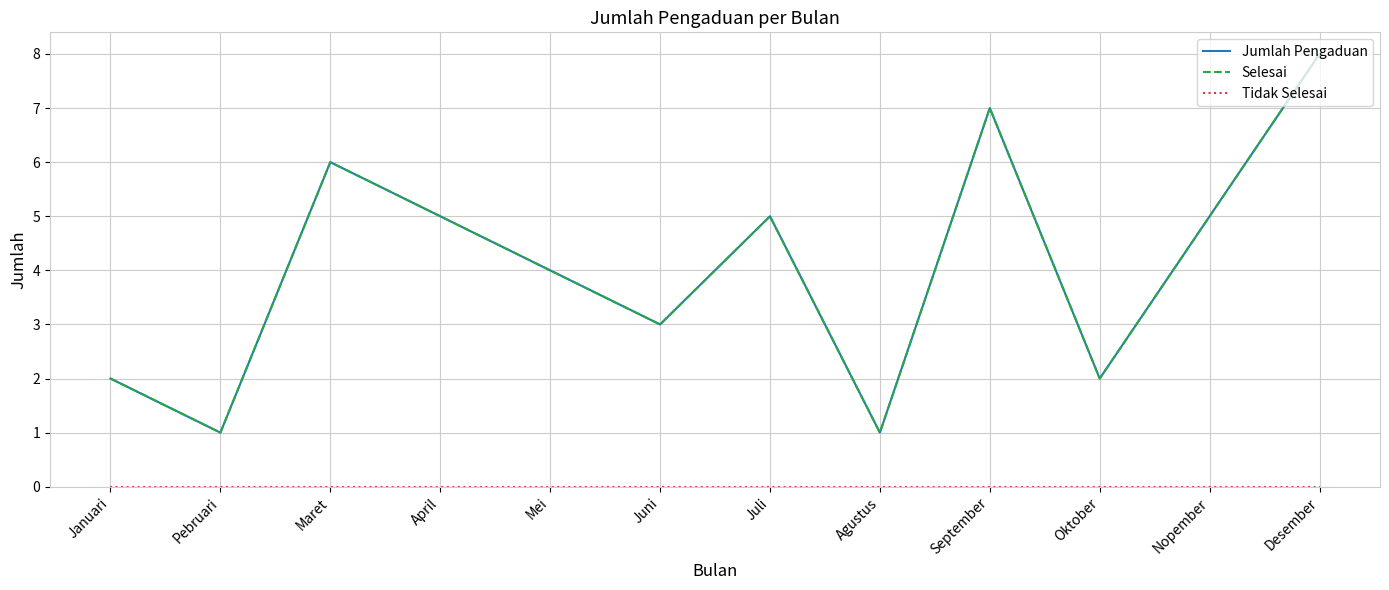

Is this an area chart (filled region under the line)?

No